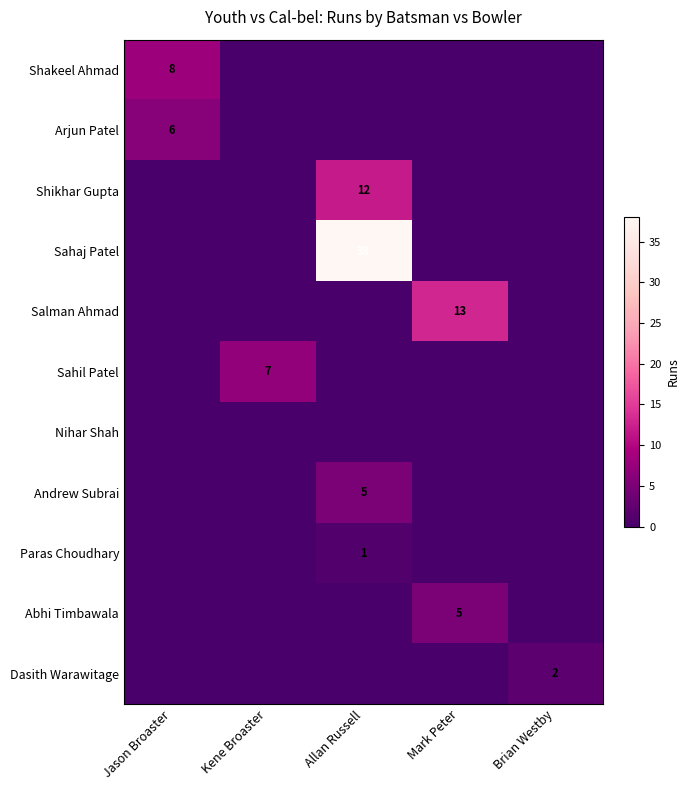

Rank the categories by Nihar Shah value from lowest to highest.

Jason Broaster, Kene Broaster, Allan Russell, Mark Peter, Brian Westby